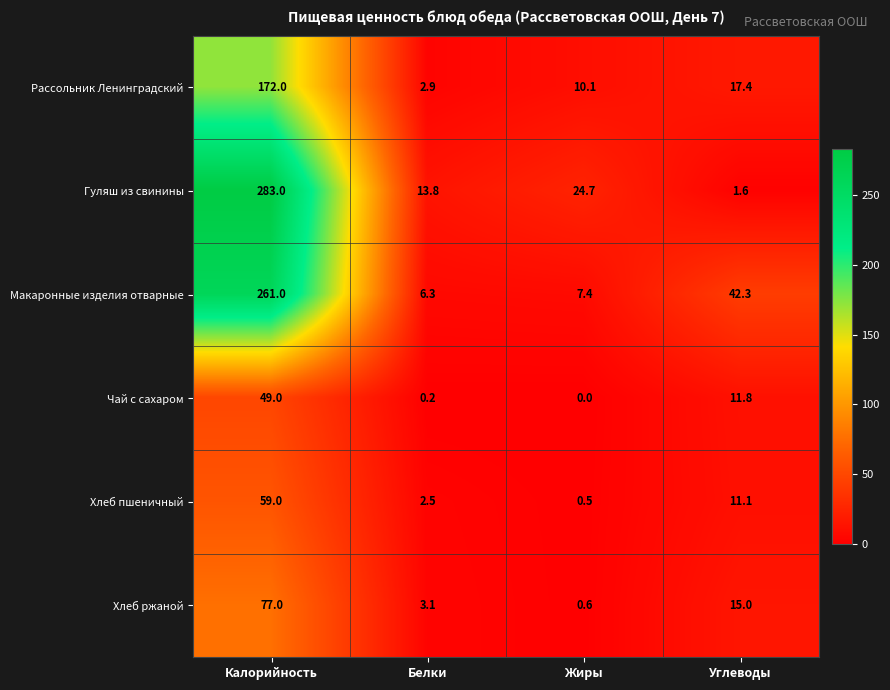

Reading left to right, what are all the values shown in this chart?

Рассольник Ленинградский: Калорийность=172.0	Белки=2.9	Жиры=10.1	Углеводы=17.4
Гуляш из свинины: Калорийность=283.0	Белки=13.8	Жиры=24.7	Углеводы=1.6
Макаронные изделия отварные: Калорийность=261.0	Белки=6.3	Жиры=7.4	Углеводы=42.3
Чай с сахаром: Калорийность=49.0	Белки=0.2	Жиры=0.0	Углеводы=11.8
Хлеб пшеничный: Калорийность=59.0	Белки=2.5	Жиры=0.5	Углеводы=11.1
Хлеб ржаной: Калорийность=77.0	Белки=3.1	Жиры=0.6	Углеводы=15.0